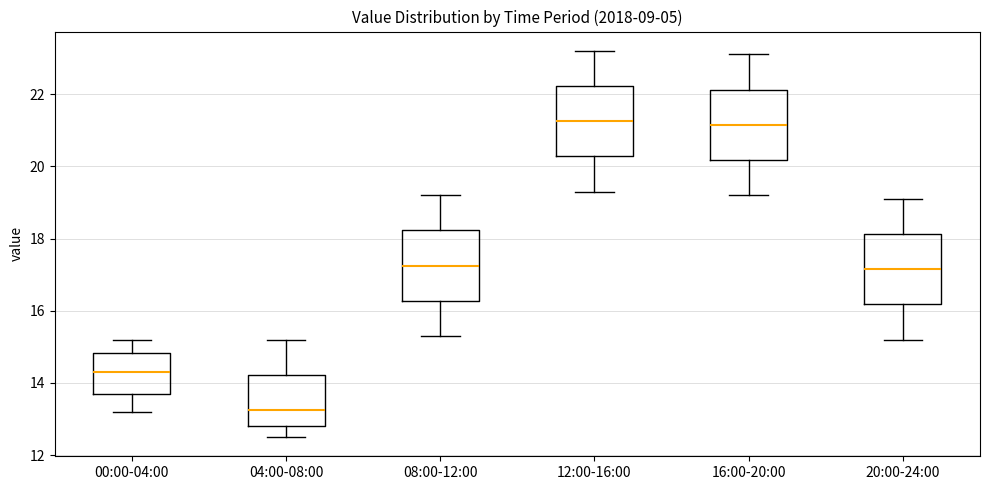

Reading left to right, read every box against the y-axis: the position of its median line, the range the box covers, and the ends of its whiskers. The values are not printed on the chart, so give them approximately, as read against the axis.

00:00-04:00: median 14.4, box 13.8 to 14.8, whiskers 13.2 to 15.2
04:00-08:00: median 13.2, box 12.8 to 14.2, whiskers 12.6 to 15.2
08:00-12:00: median 17.2, box 16.2 to 18.2, whiskers 15.4 to 19.2
12:00-16:00: median 21.2, box 20.2 to 22.2, whiskers 19.4 to 23.2
16:00-20:00: median 21.2, box 20.2 to 22.2, whiskers 19.2 to 23.2
20:00-24:00: median 17.2, box 16.2 to 18.2, whiskers 15.2 to 19.2